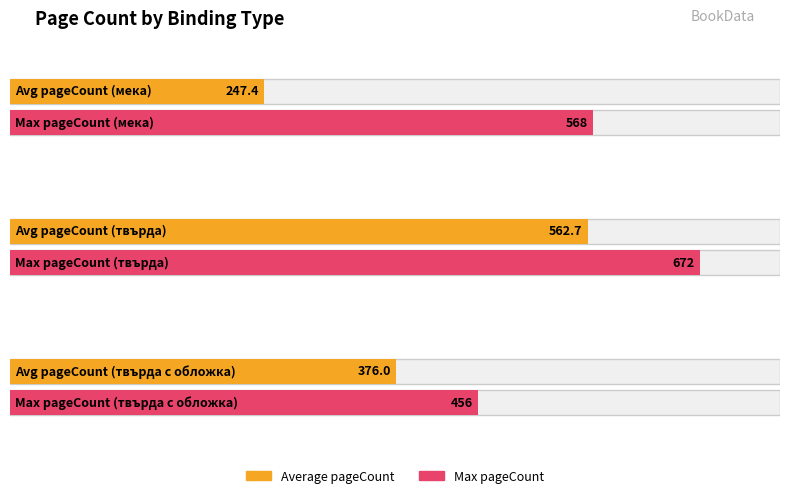

What are all the series names shown in the legend?

Average pageCount, Max pageCount